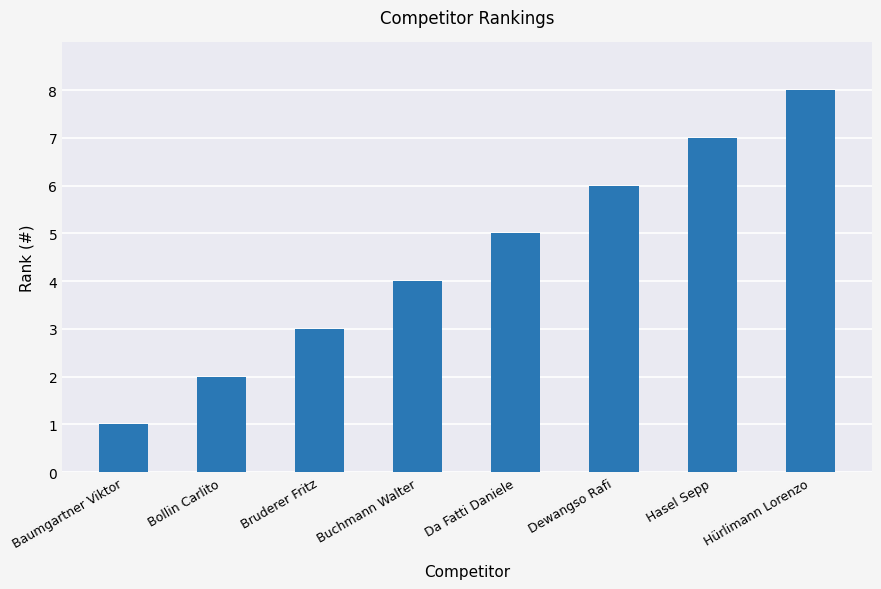

List the labels in order of value, largest first.

Hürlimann Lorenzo, Hasel Sepp, Dewangso Rafi, Da Fatti Daniele, Buchmann Walter, Bruderer Fritz, Bollin Carlito, Baumgartner Viktor